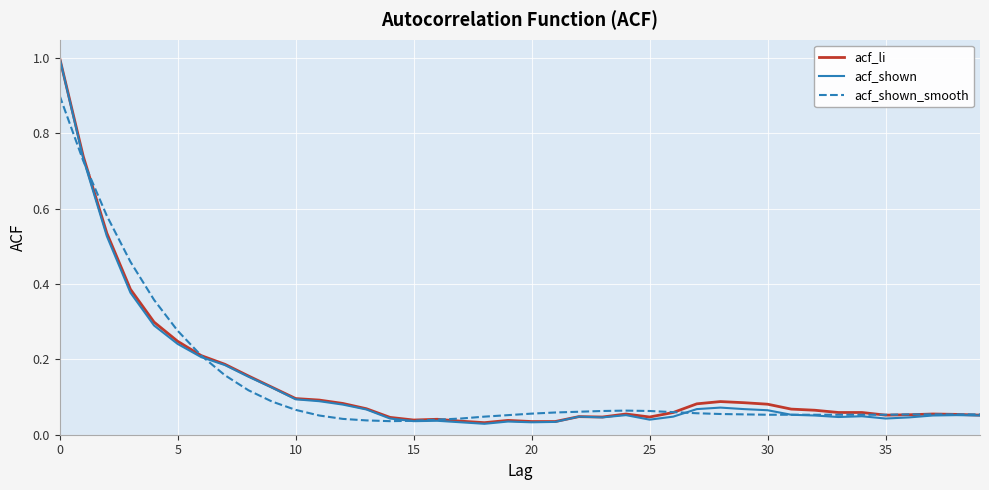

True or false: acf_li has more than 1 interior local peaks.

True